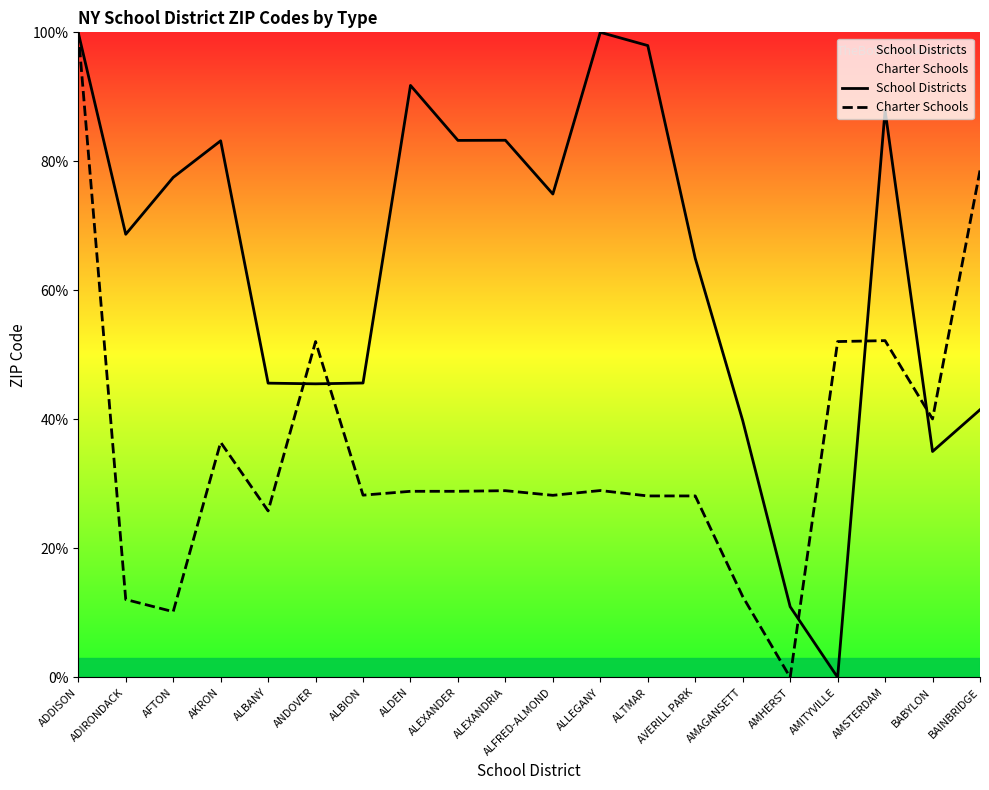

At which label does School Districts reach its minimum?

AMITYVILLE